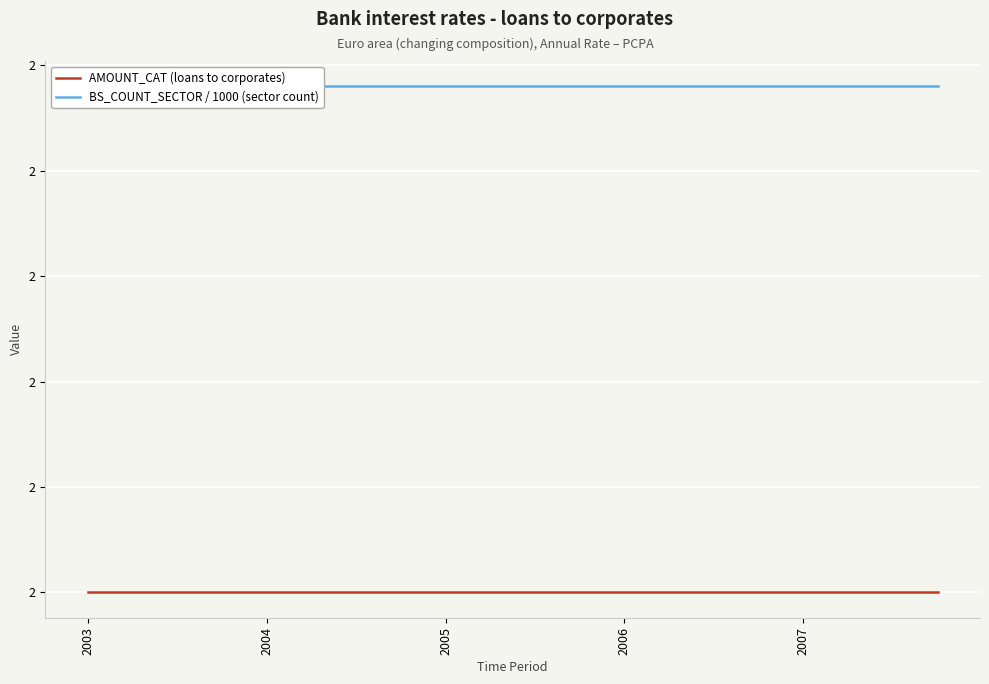

The BS_COUNT_SECTOR / 1000 (sector count) series shows 0.5 at 2005. True or false?

False